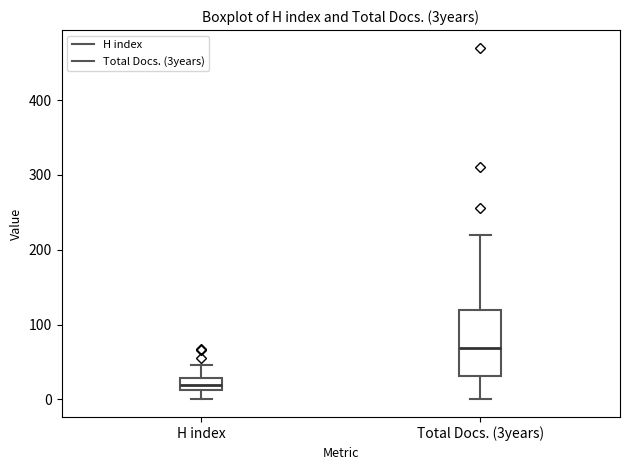

Reading left to right, transcribe this box plot: for each box, give where its median line is, the range the box spans, and where its two whiskers end, as read against the y-axis. The values are not printed on the chart, so give them approximately, as read against the axis.

H index: median 20, box 10 to 30, whiskers 0 to 50
Total Docs. (3years): median 70, box 30 to 120, whiskers 0 to 220